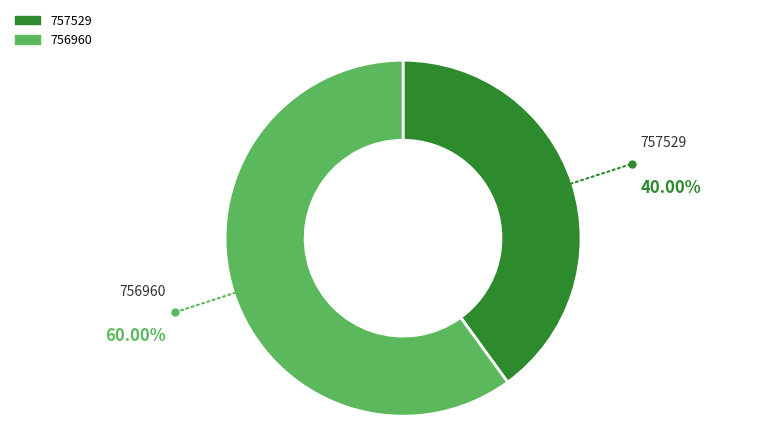

What is the smallest slice in the pie chart?

757529